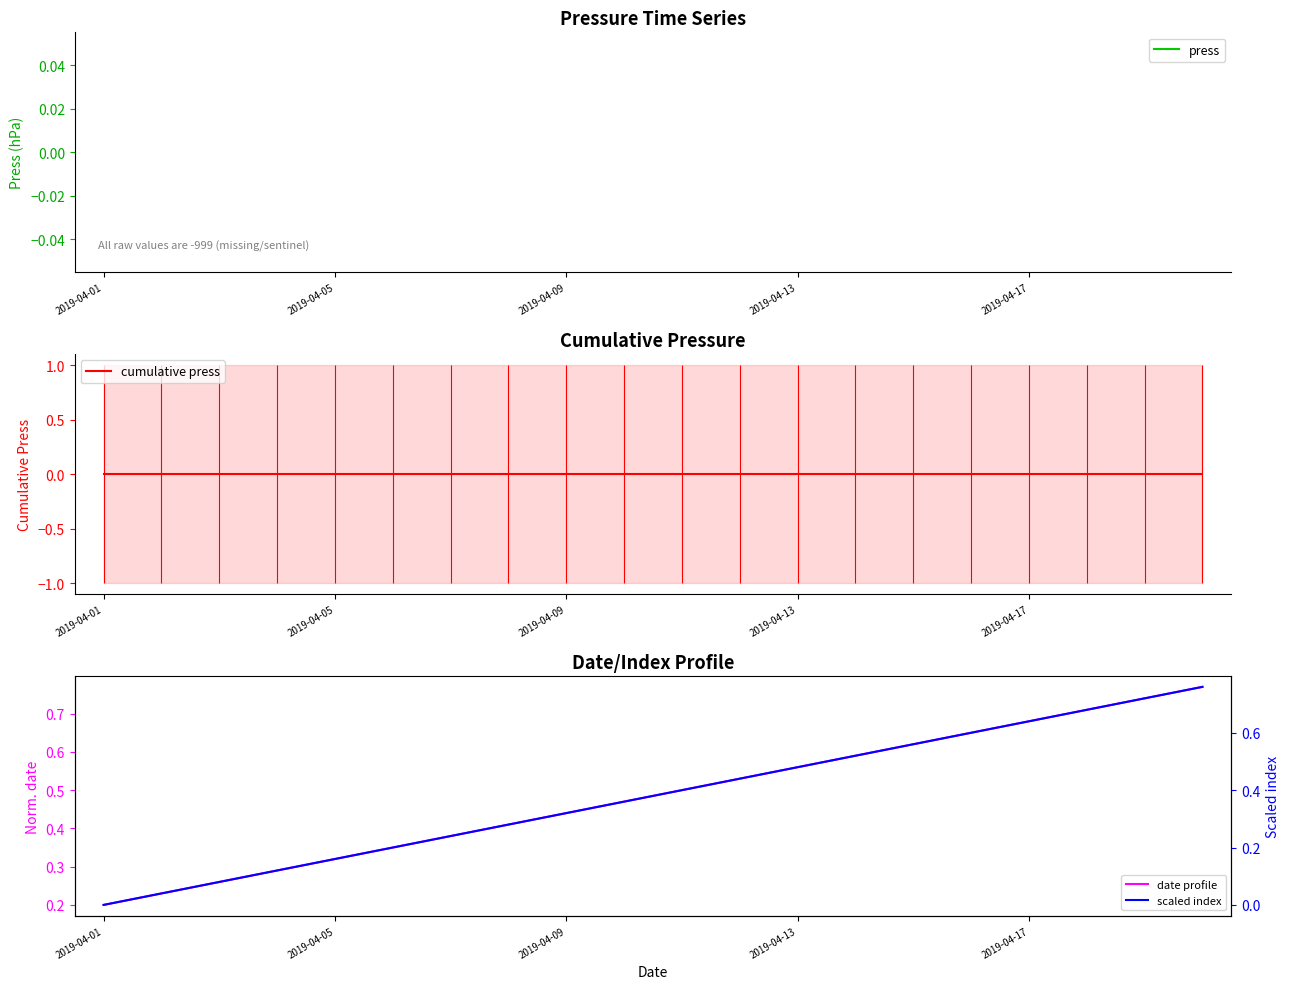

Which series changed the most between 12 and 18?

scaled index